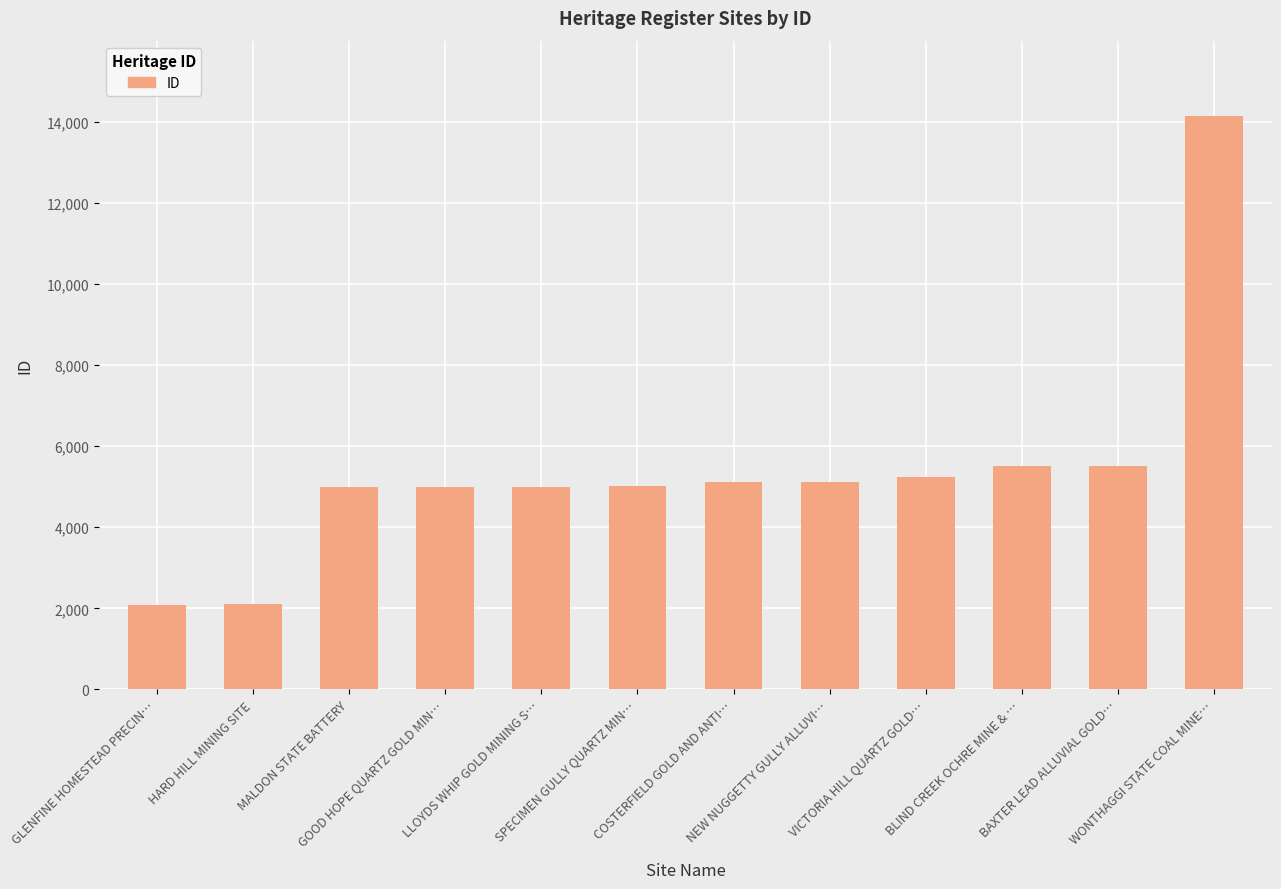

What value does the data have at HARD HILL MINING SITE, to the nearest 100?

2100